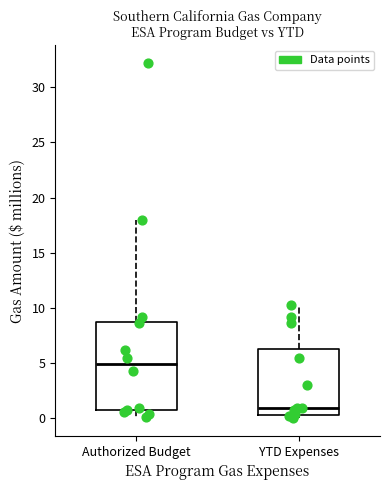

Which box's median line is the lowest?

YTD Expenses